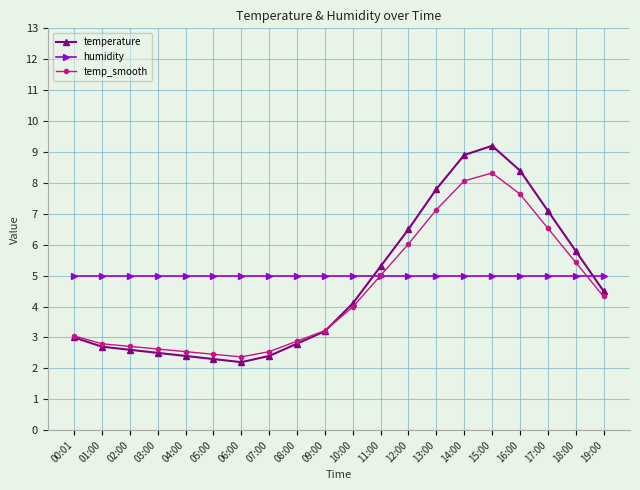

Read the temp_smooth value at 04:00.

2.5